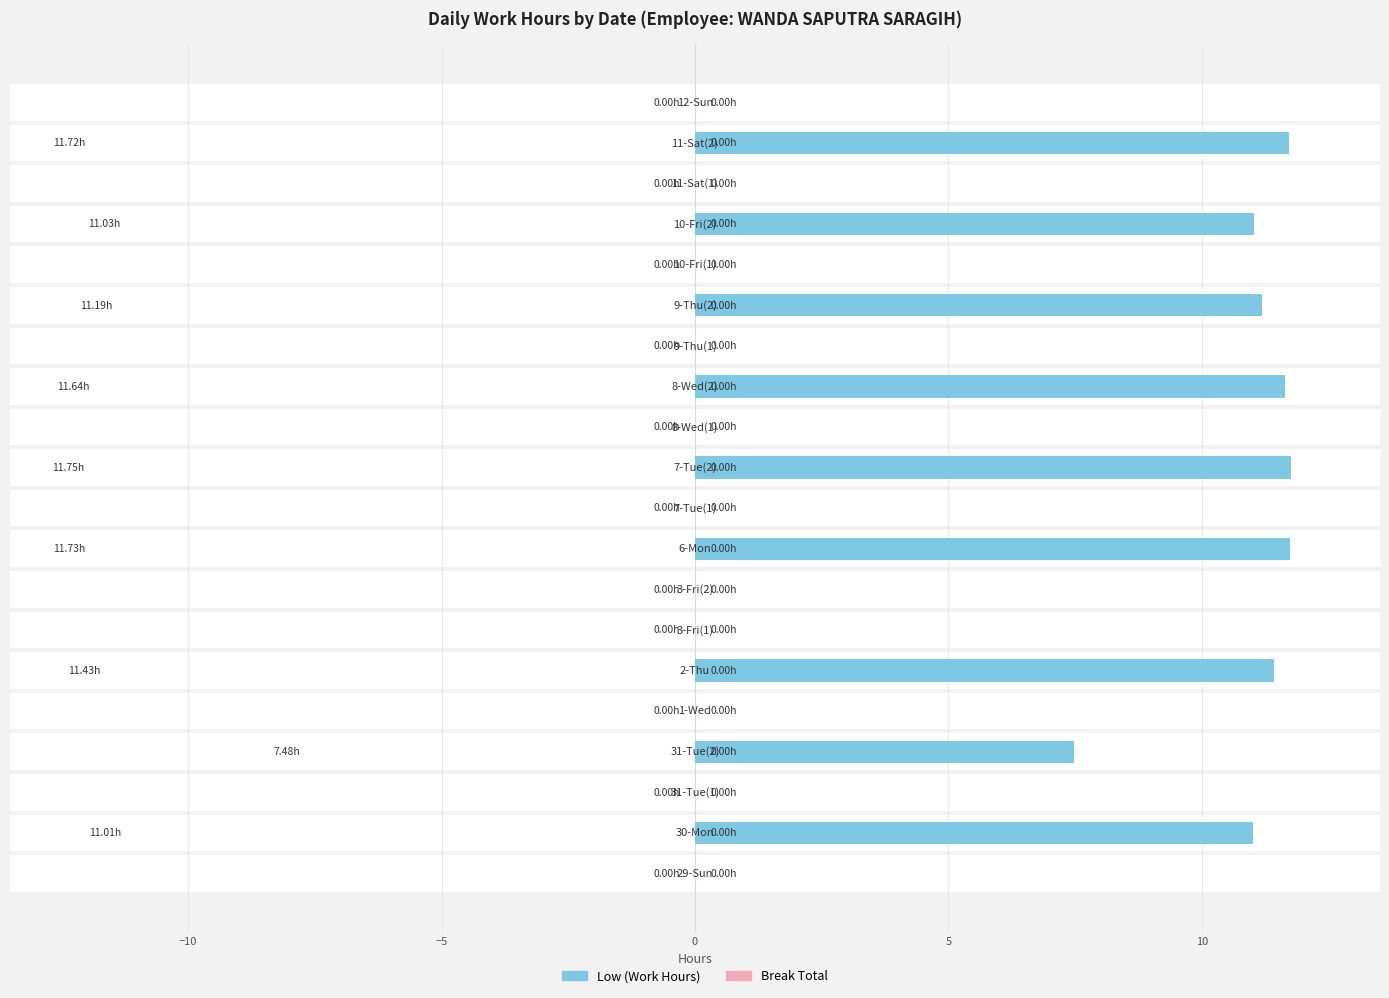

Rank the series by their maximum value, from lowest to highest.

Break Total, Low (Work Hours)